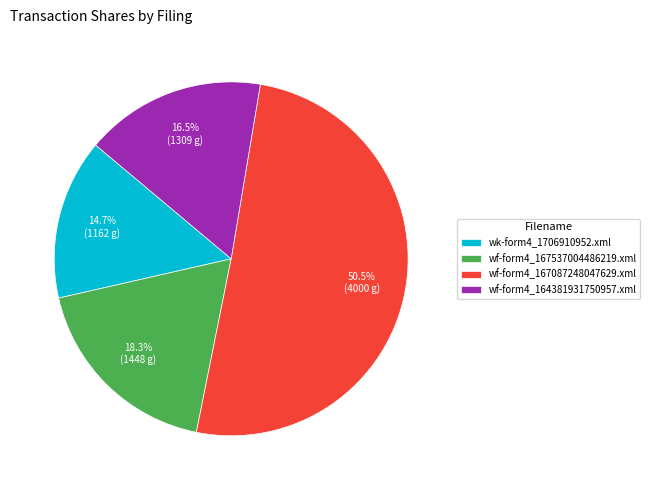

Is there any slice that represents more than half of the pie?

Yes